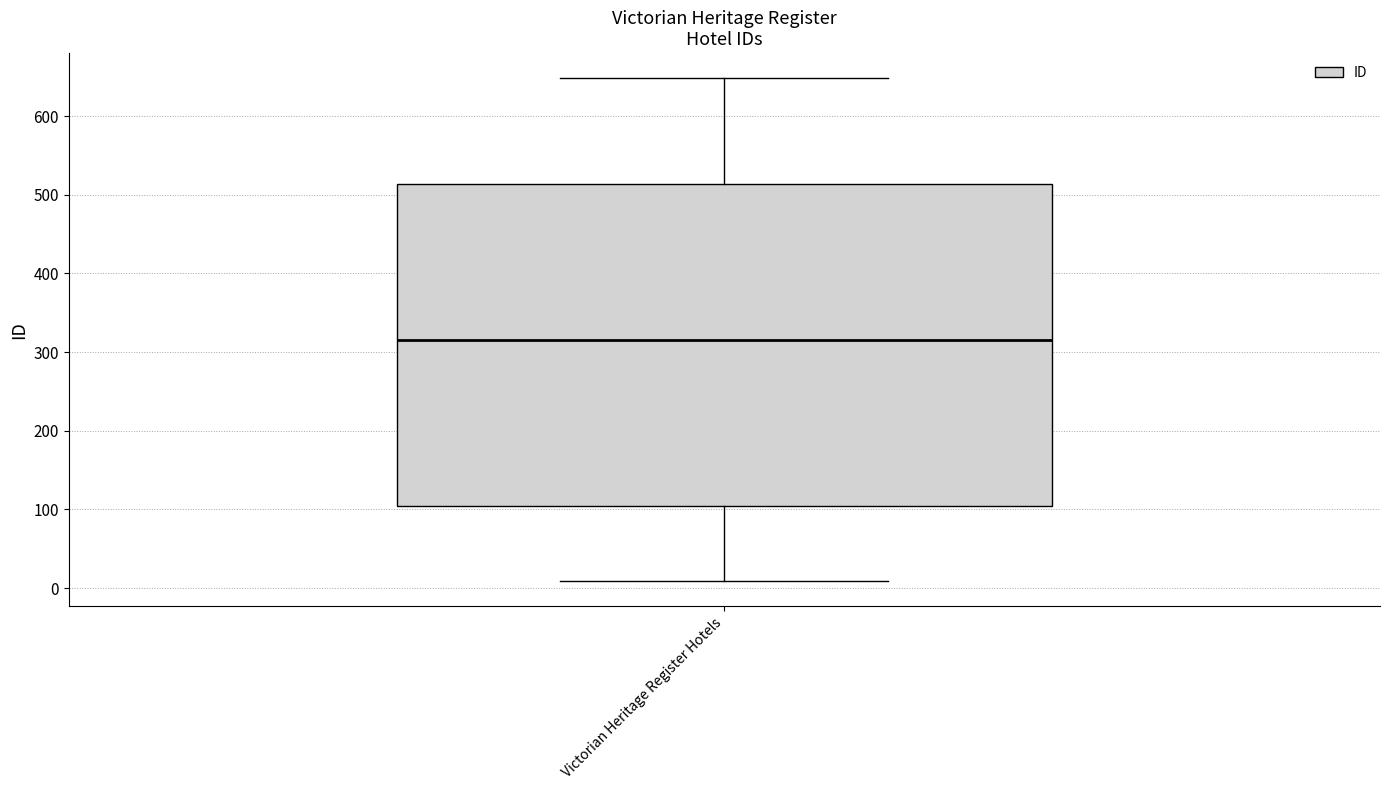

Where does the lower whisker of the box for Victorian Heritage Register Hotels end on the y-axis? The values are not printed on the chart, so give them approximately, as read against the axis.

10